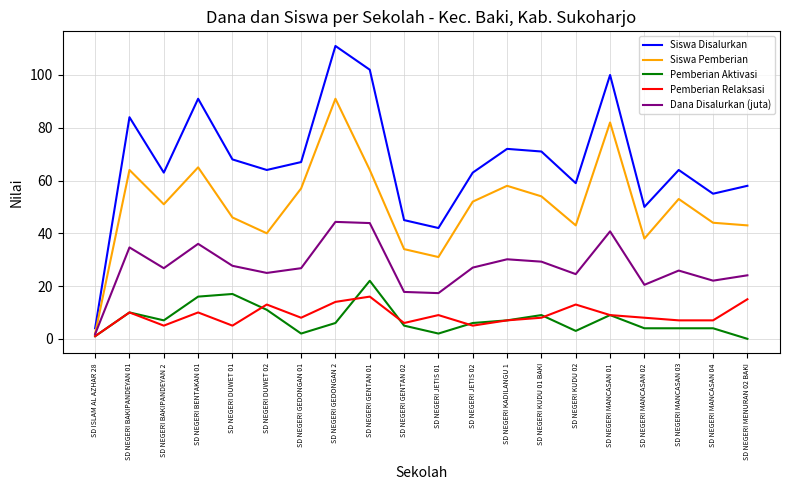

Rank the series at SD NEGERI KUDU 01 BAKI from lowest to highest value.

Pemberian Relaksasi, Pemberian Aktivasi, Dana Disalurkan (juta), Siswa Pemberian, Siswa Disalurkan